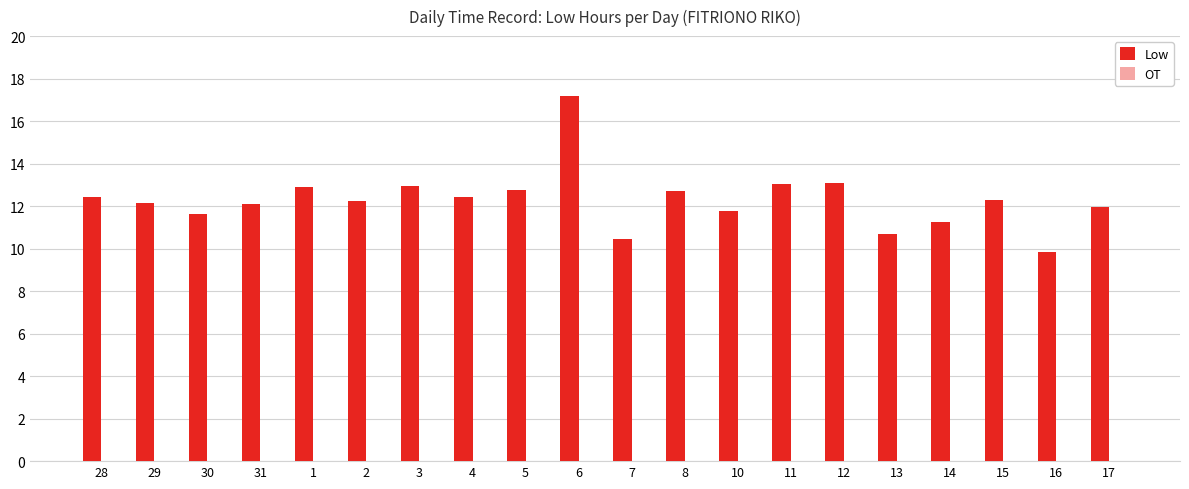

What is the label of the 18th bar from the right?

30